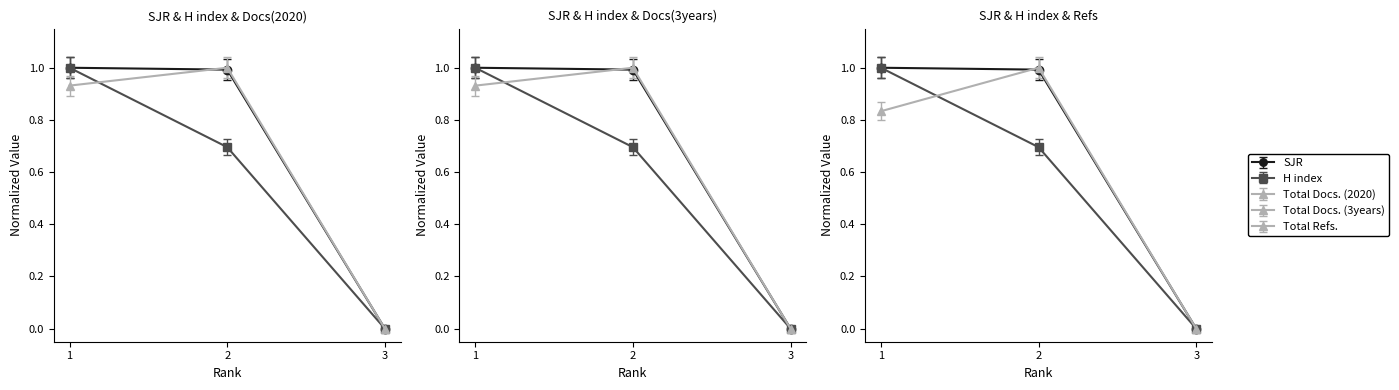

At which category does the chart reach its minimum across all series?

3